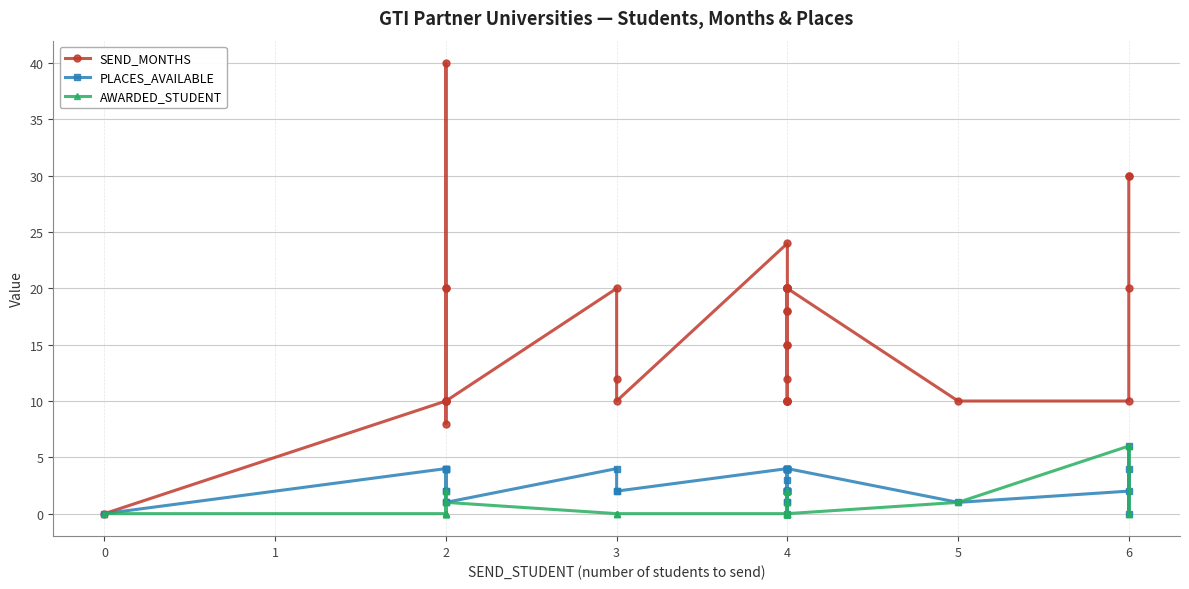

True or false: SEND_MONTHS and PLACES_AVAILABLE intersect in this chart.

False